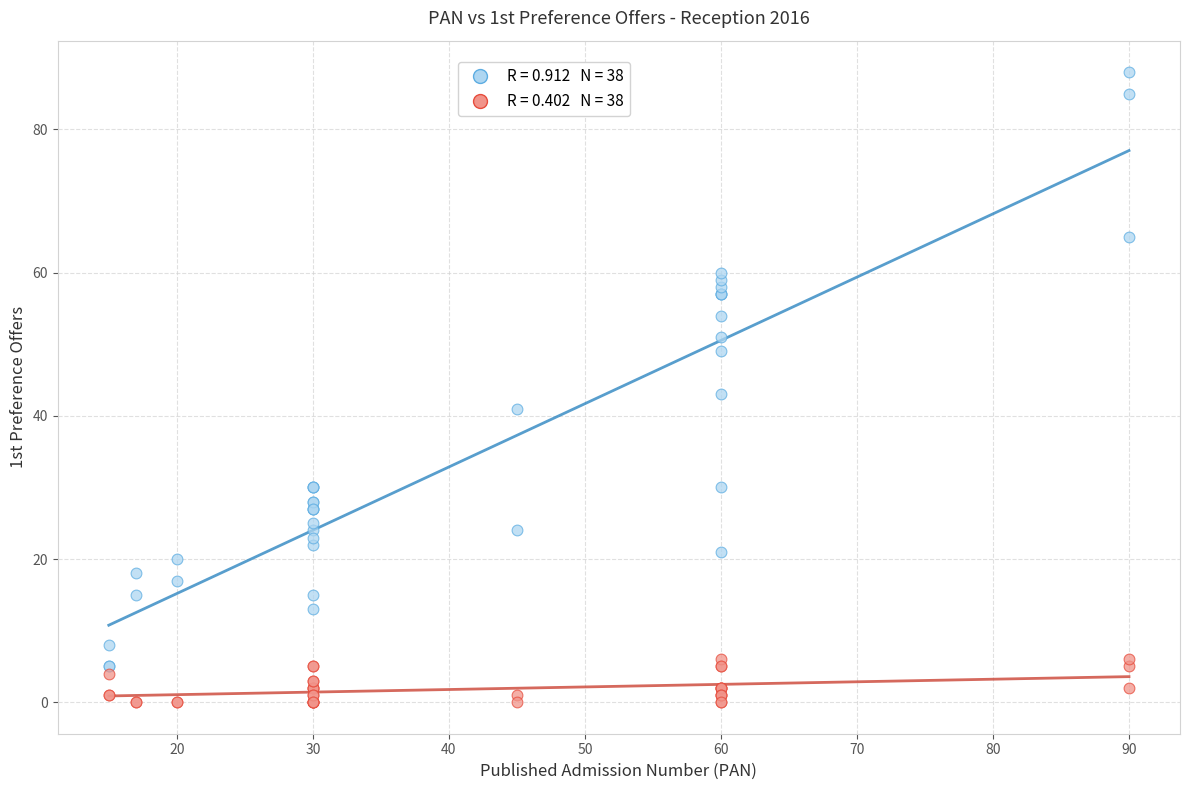

Across all series, what Y value is closest to 44?

43